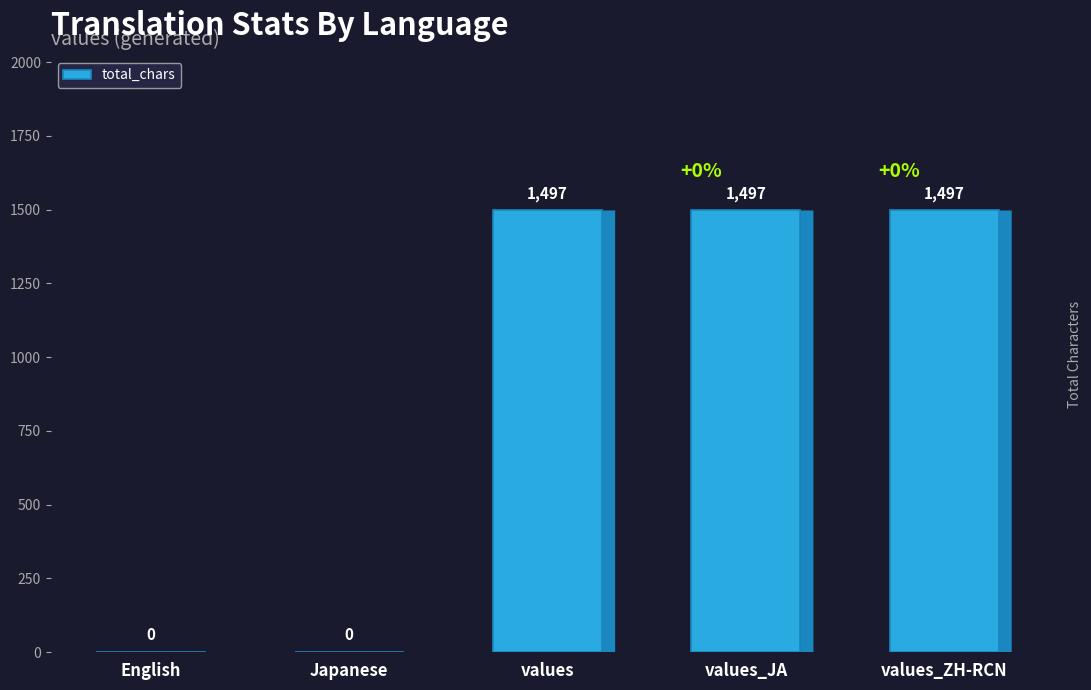

Count the number of categories in the chart.

5